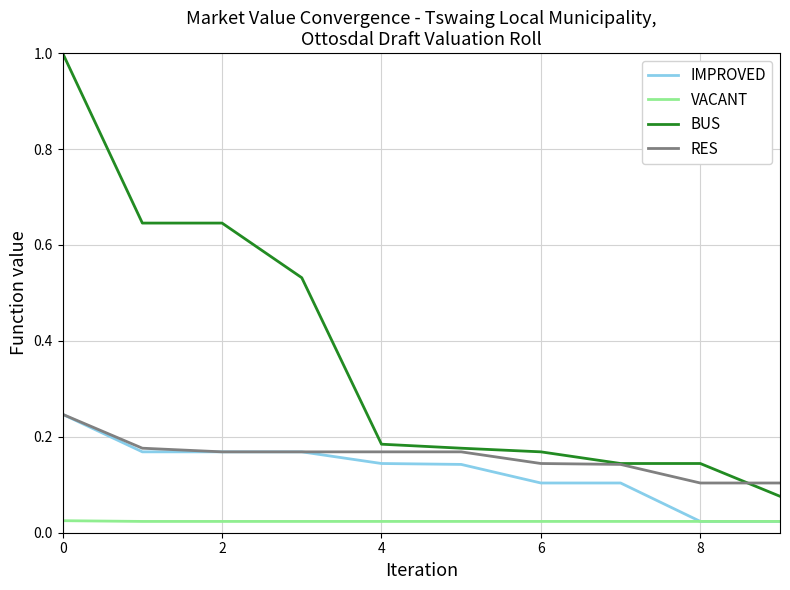

What are all the series names shown in the legend?

IMPROVED, VACANT, BUS, RES